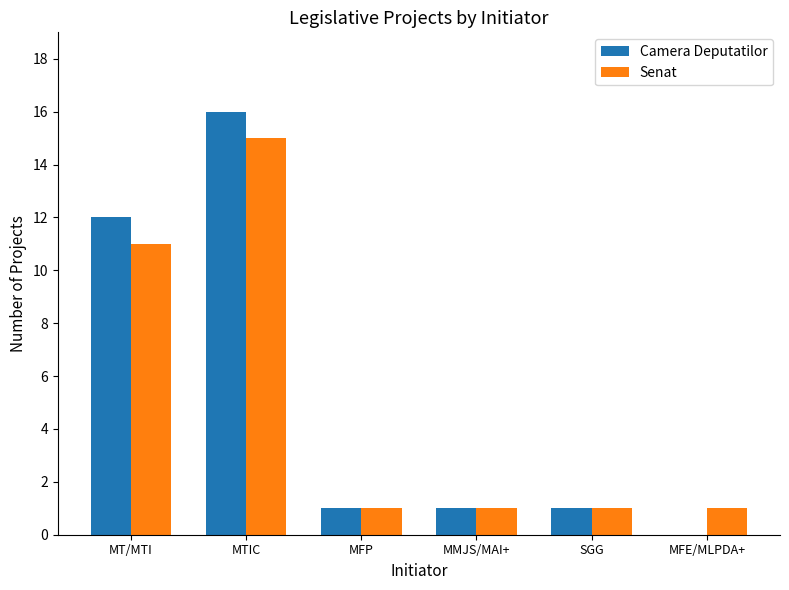

Reading right to left, transcribe all the data shown in this chart.

Camera Deputatilor: 0	1	1	1	16	12
Senat: 1	1	1	1	15	11